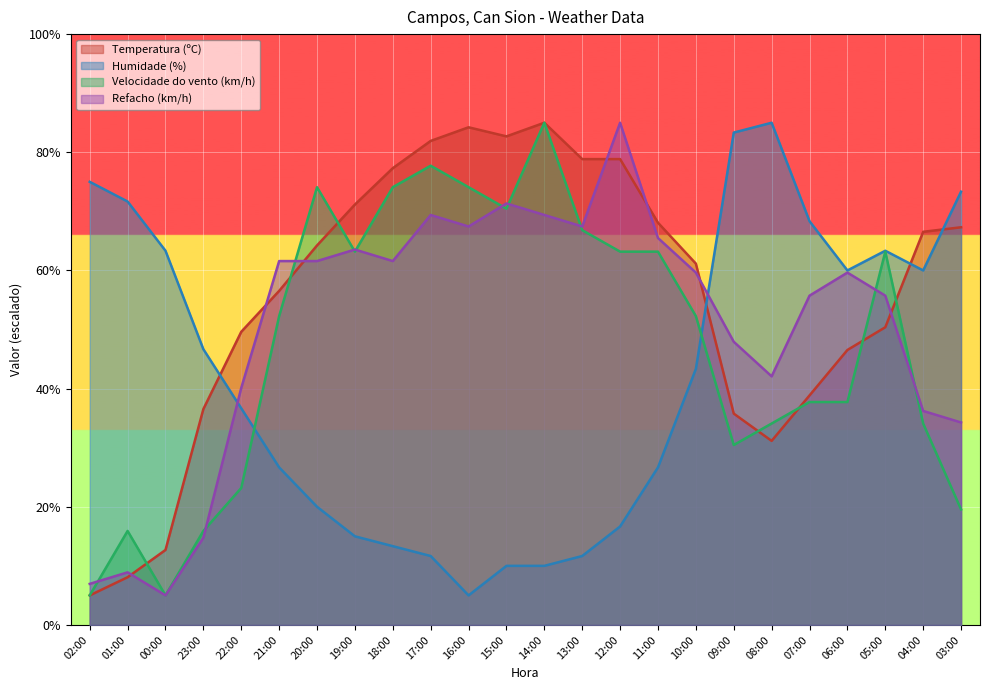

What is the difference between the maximum and minimum values in the Velocidade do vento (km/h) series?

80.0